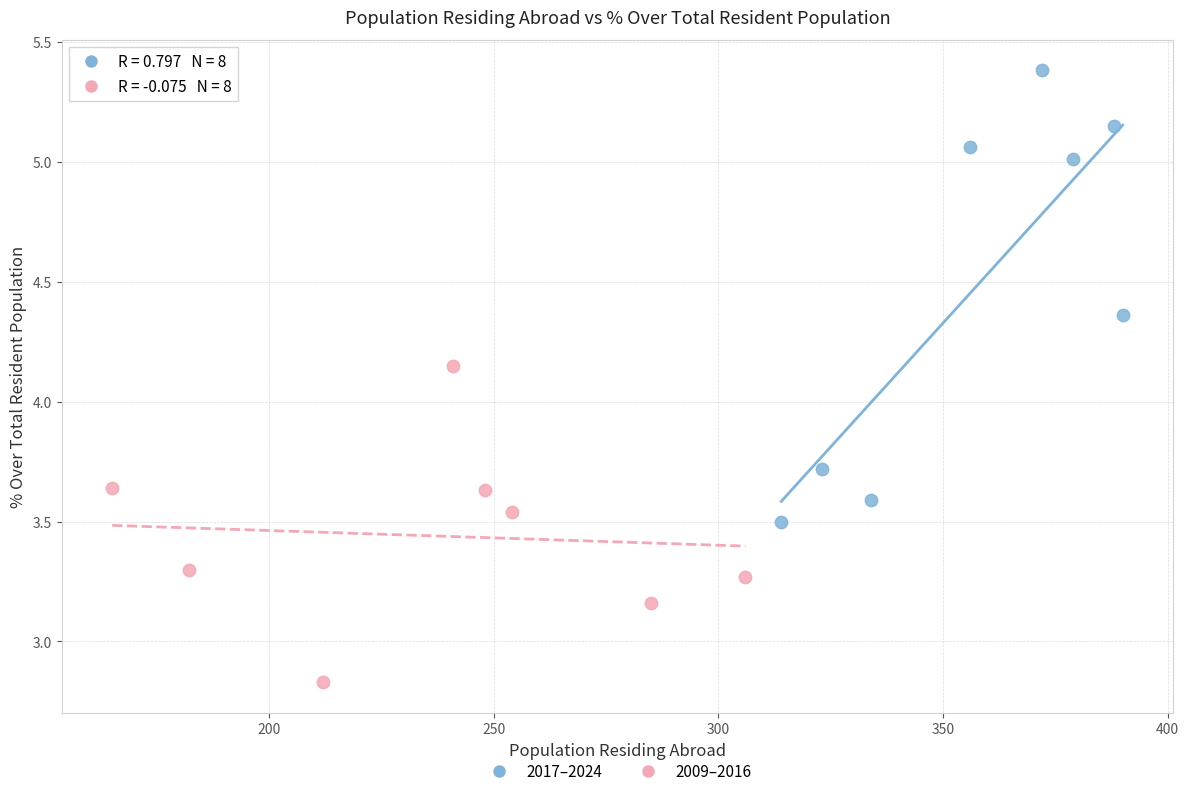

Which series contains the highest Y value?

2017–2024